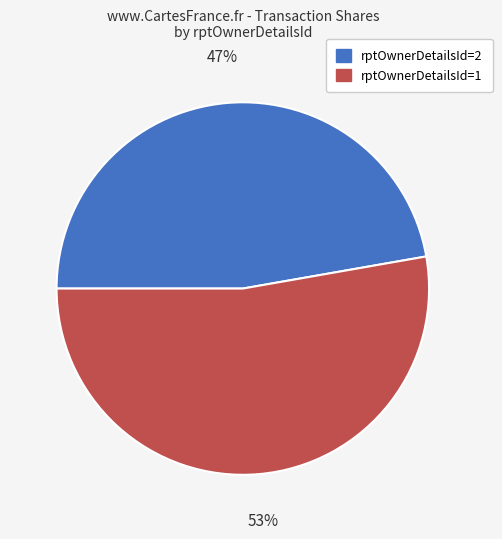

Is there any slice that represents more than half of the pie?

Yes